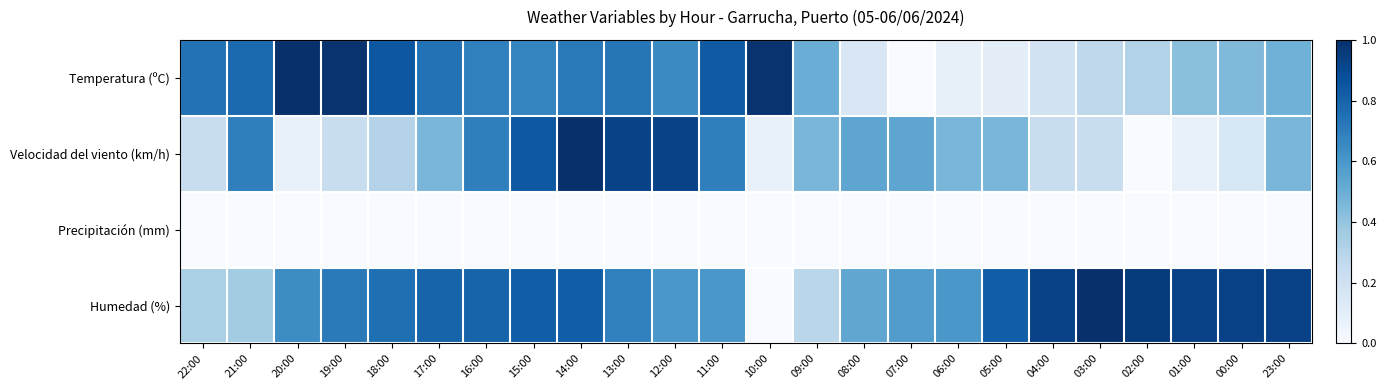

How many series are shown in this chart?

4